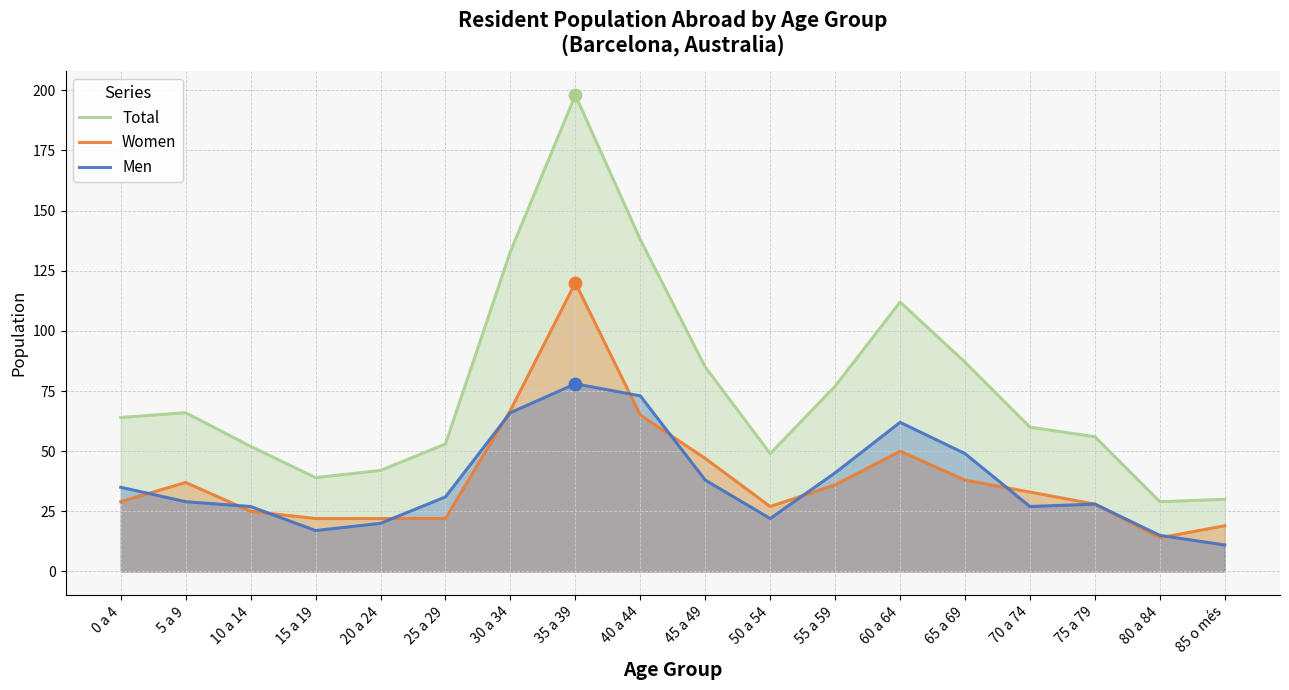

Which series reaches the maximum Y coordinate?

Total